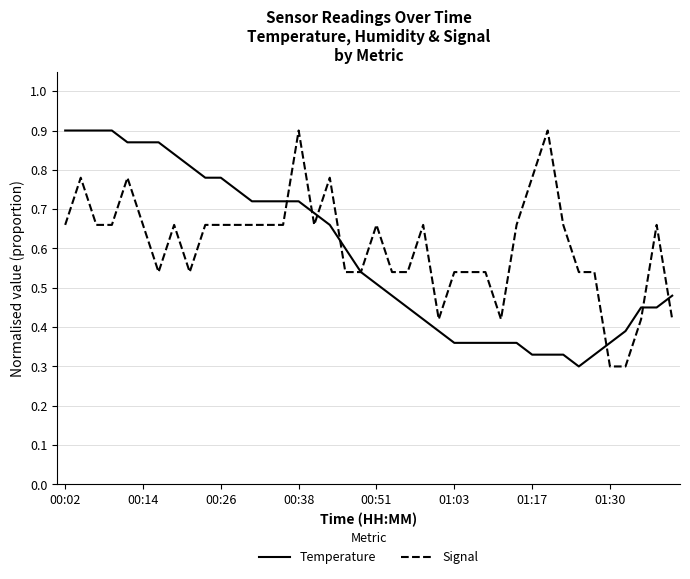

The value of Temperature at 00:51 is 0.5. True or false?

True